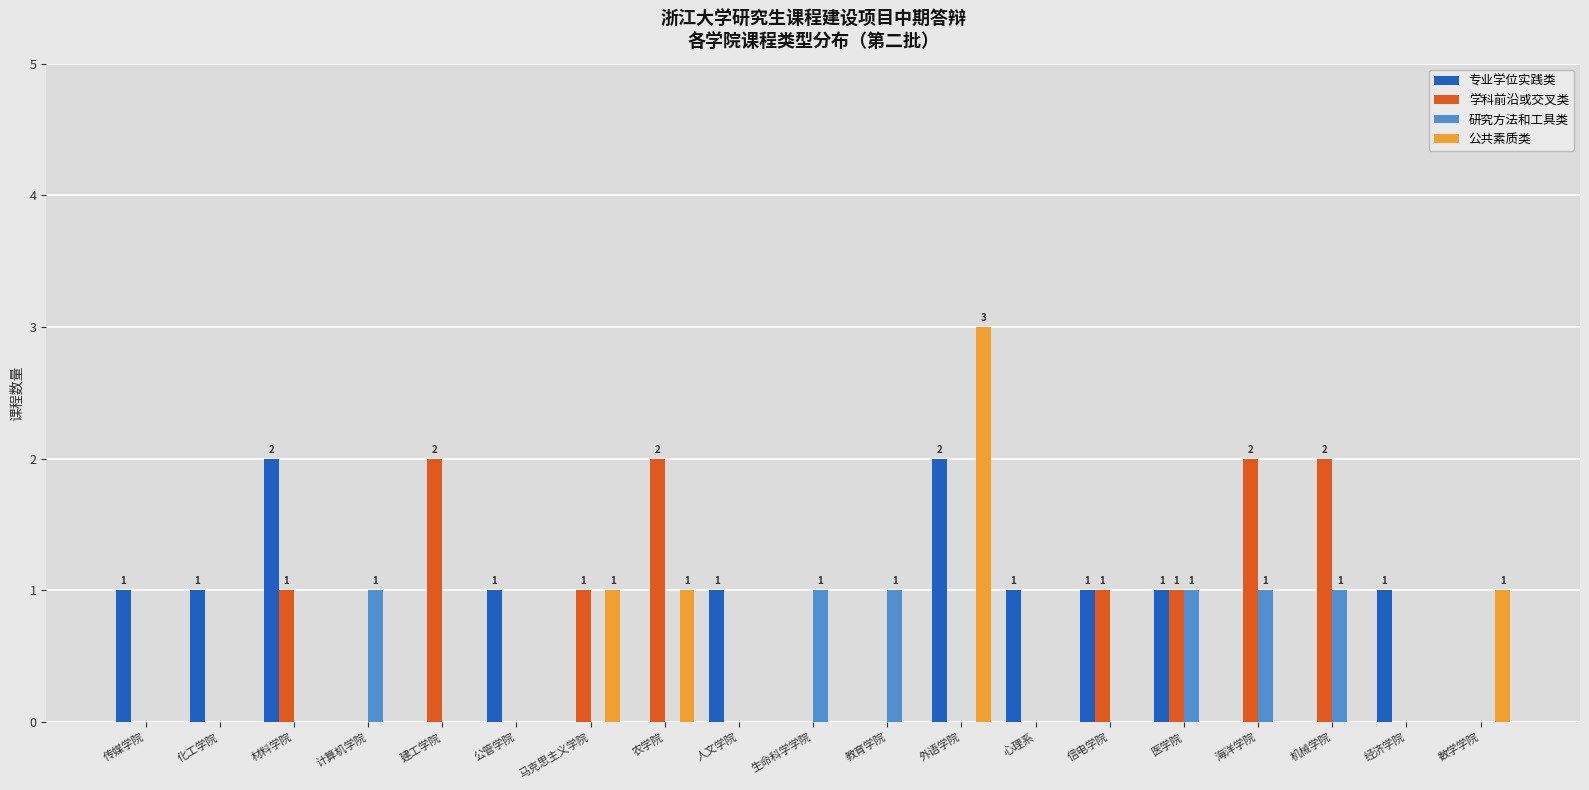

True or false: 研究方法和工具类 has a value of 1 at 信电学院.

False